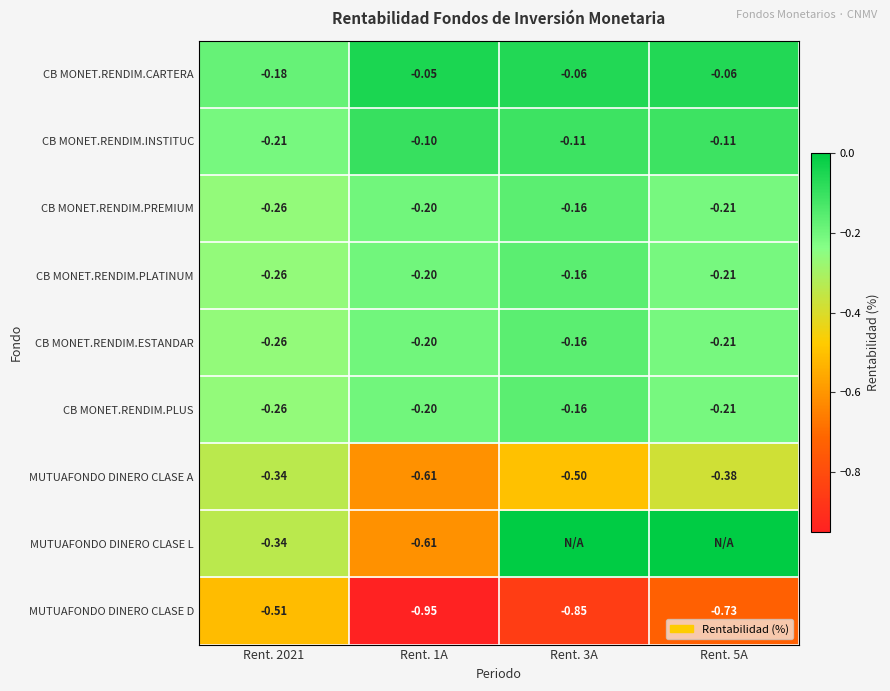

True or false: CB MONET.RENDIM.ESTANDAR has a value of -0.2 at Rent. 3A.

True